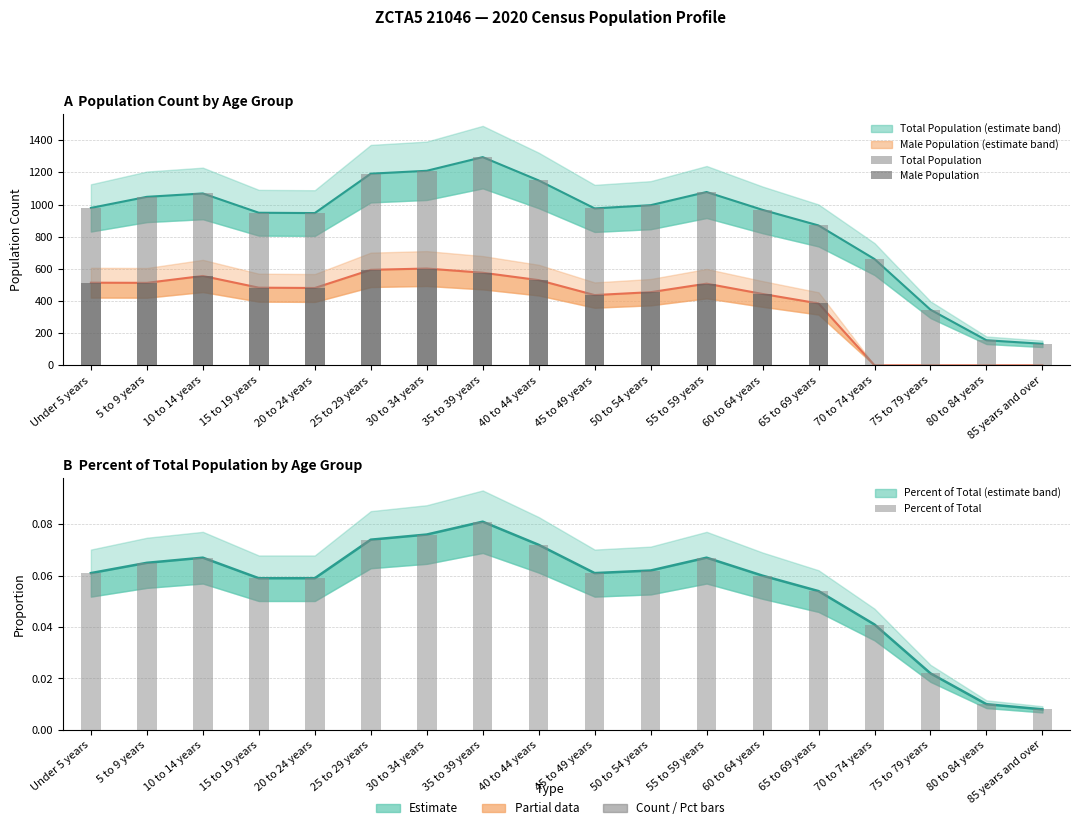

What is the sum of the Total Population values at 10 to 14 years and 35 to 39 years?

2364.0